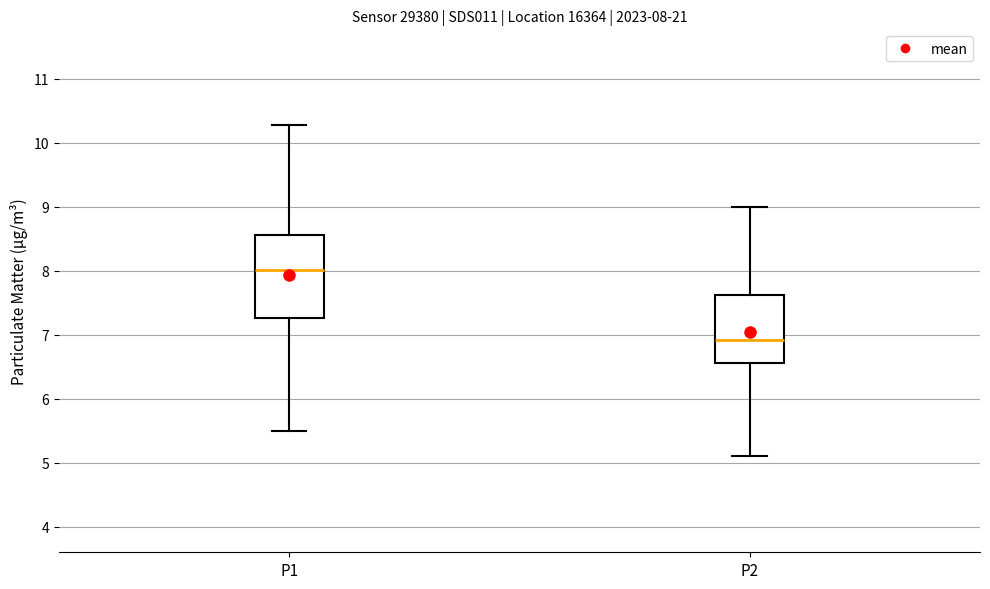

Which box's median line is the lowest?

P2